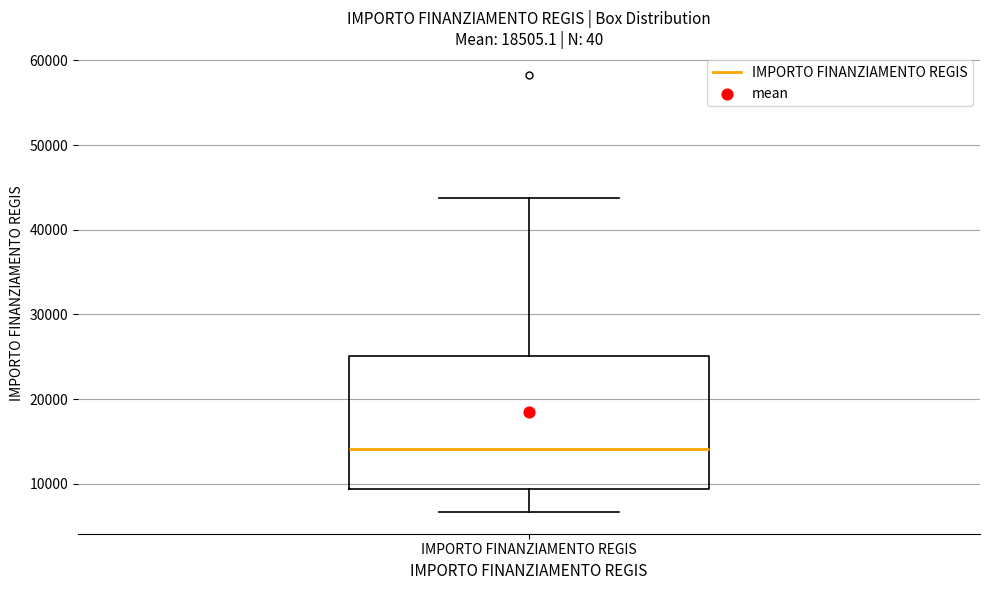

Read this box plot against the y-axis: the position of the median line, the range covered by the box, and the ends of both whiskers. The values are not printed on the chart, so give them approximately, as read against the axis.

median 14000, box 9000 to 25000, whiskers 7000 to 44000